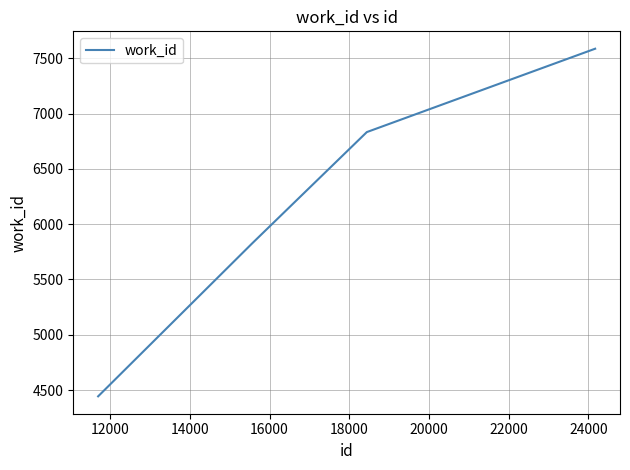

Does the chart have visible grid lines?

Yes